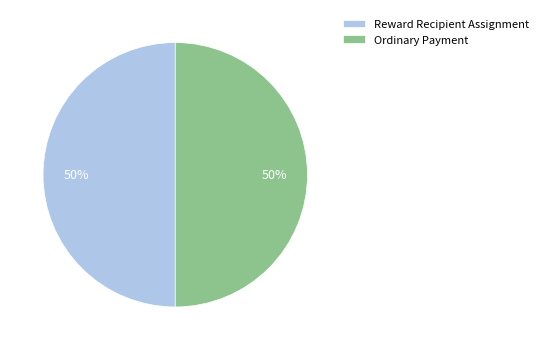

Approximately how many times larger is the value at Ordinary Payment compared to Reward Recipient Assignment?

1.0